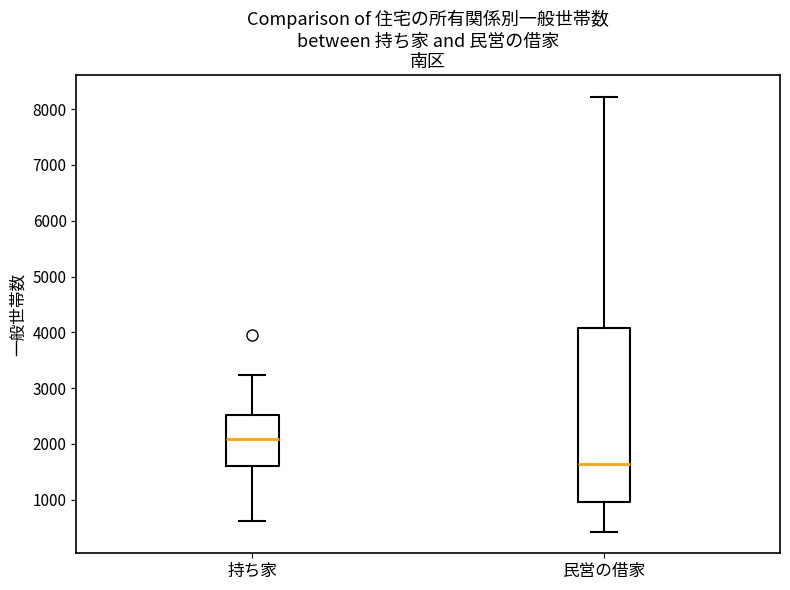

Where is the upper edge of the box for 持ち家 on the y-axis? The values are not printed on the chart, so give them approximately, as read against the axis.

2500